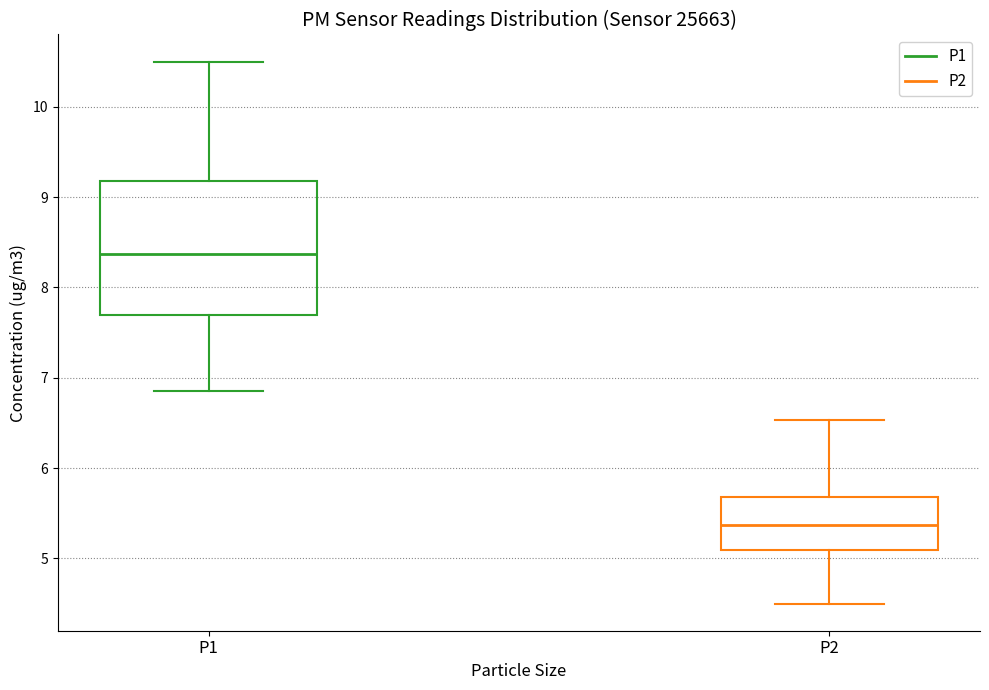

Where does the median line of the box for P1 sit on the y-axis? The values are not printed on the chart, so give them approximately, as read against the axis.

8.4